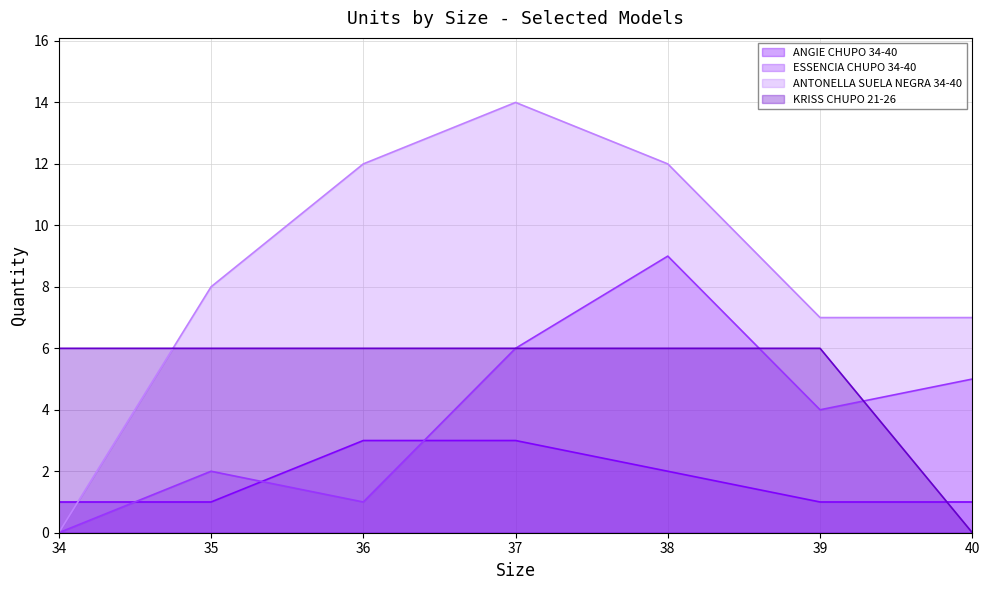

True or false: KRISS CHUPO 21-26 and ANTONELLA SUELA NEGRA 34-40 intersect in this chart.

True